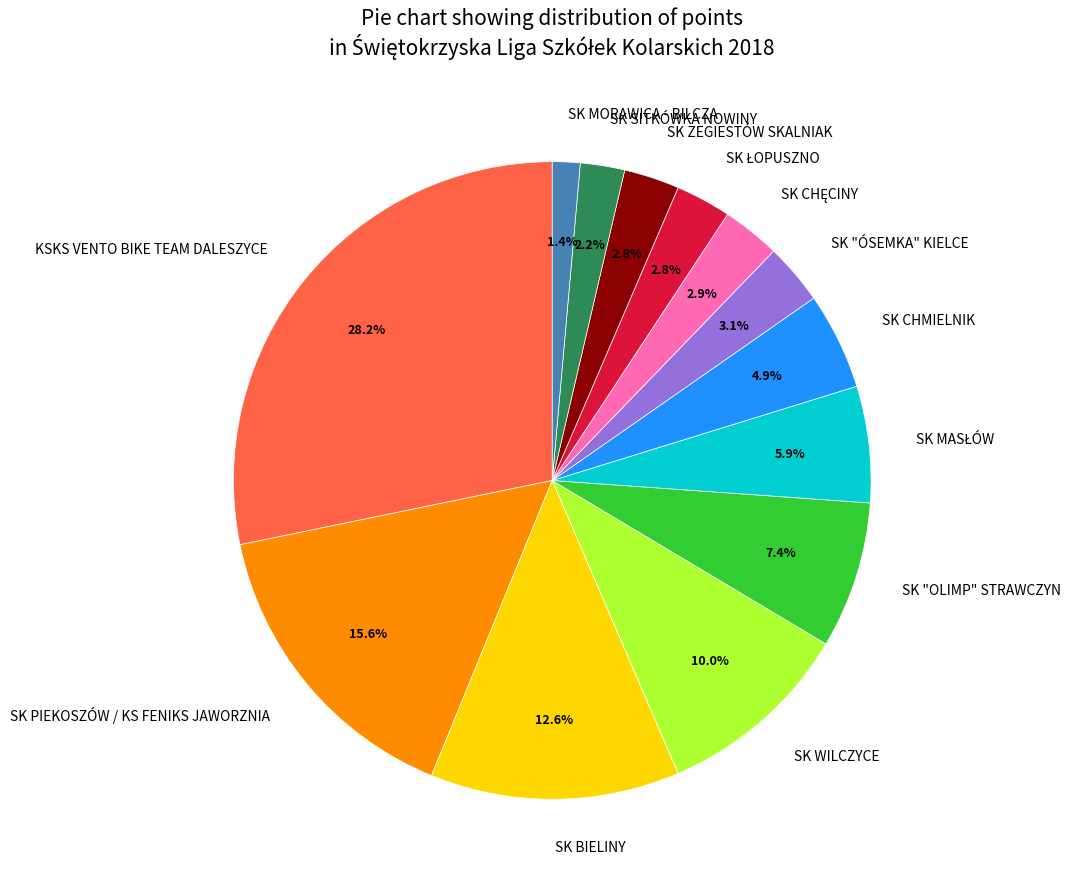

To the nearest percent, what is the average slice percentage?

8%